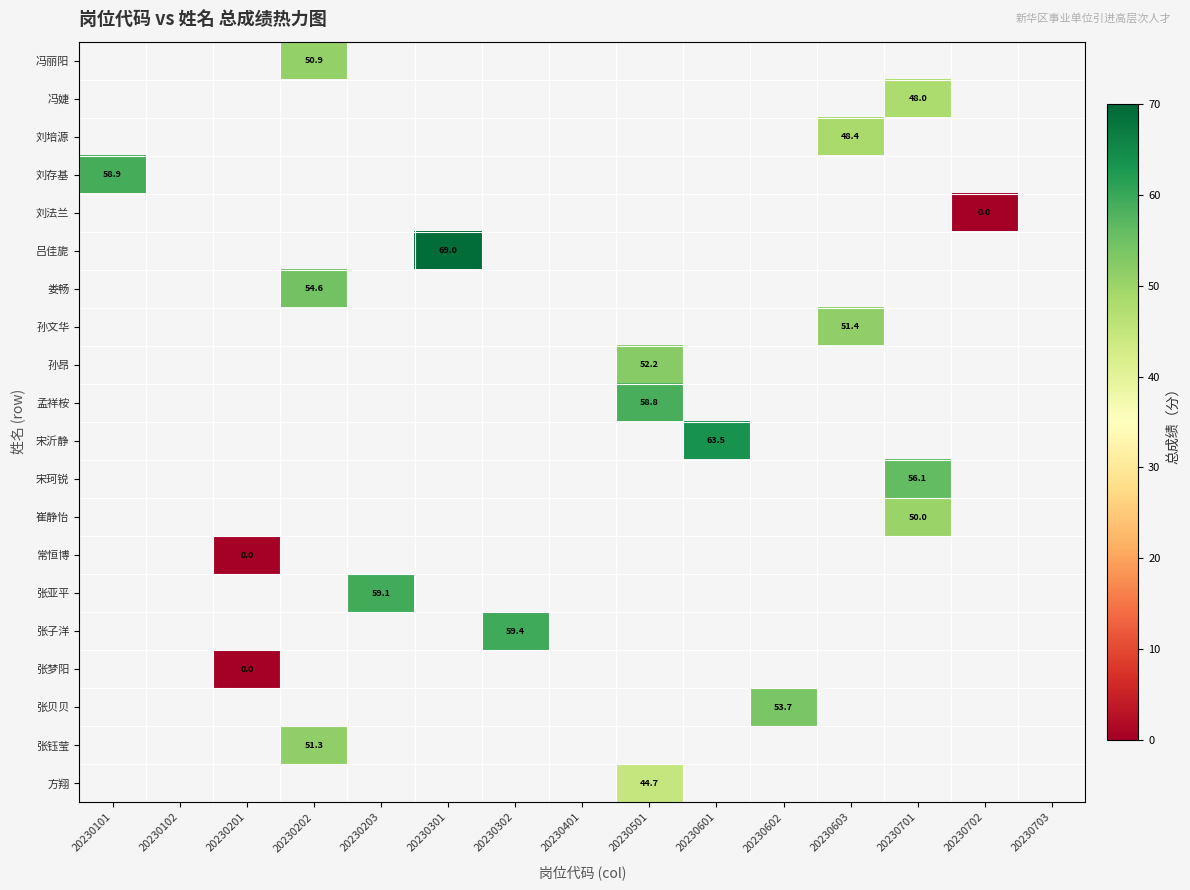

Which has a higher value, 20230201 or 20230203?

20230203